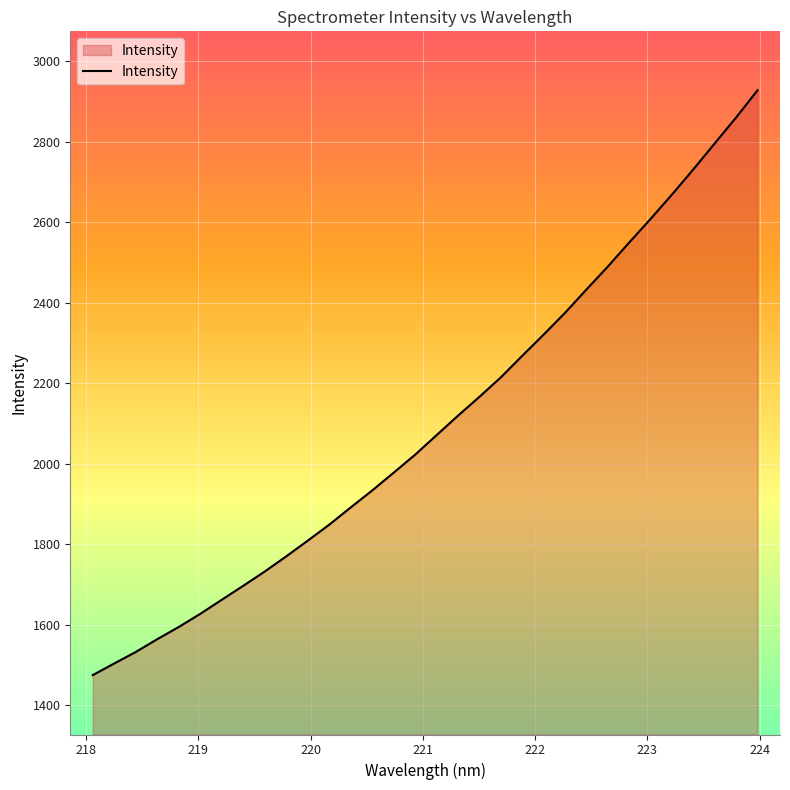

What is the maximum value shown in the chart?

2927.3